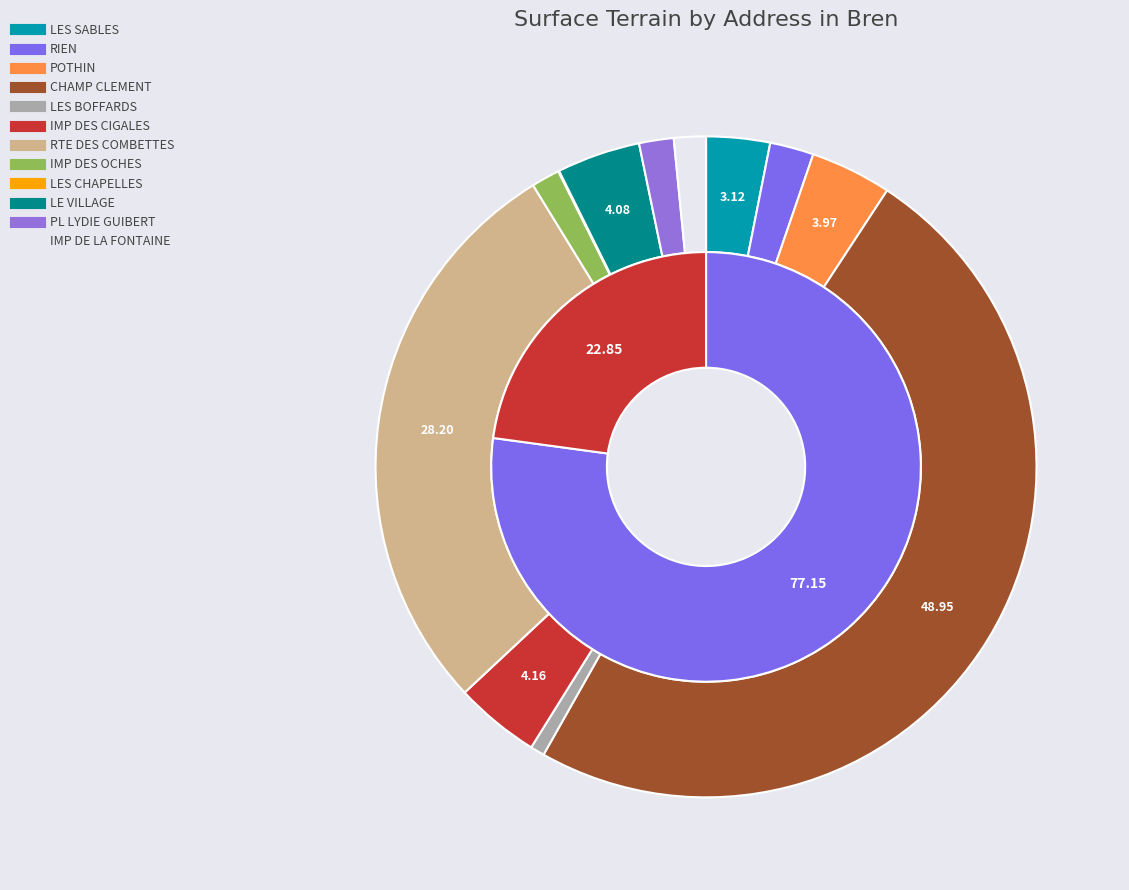

To the nearest percent, what is the difference between the largest and smallest slice percentages?

49%